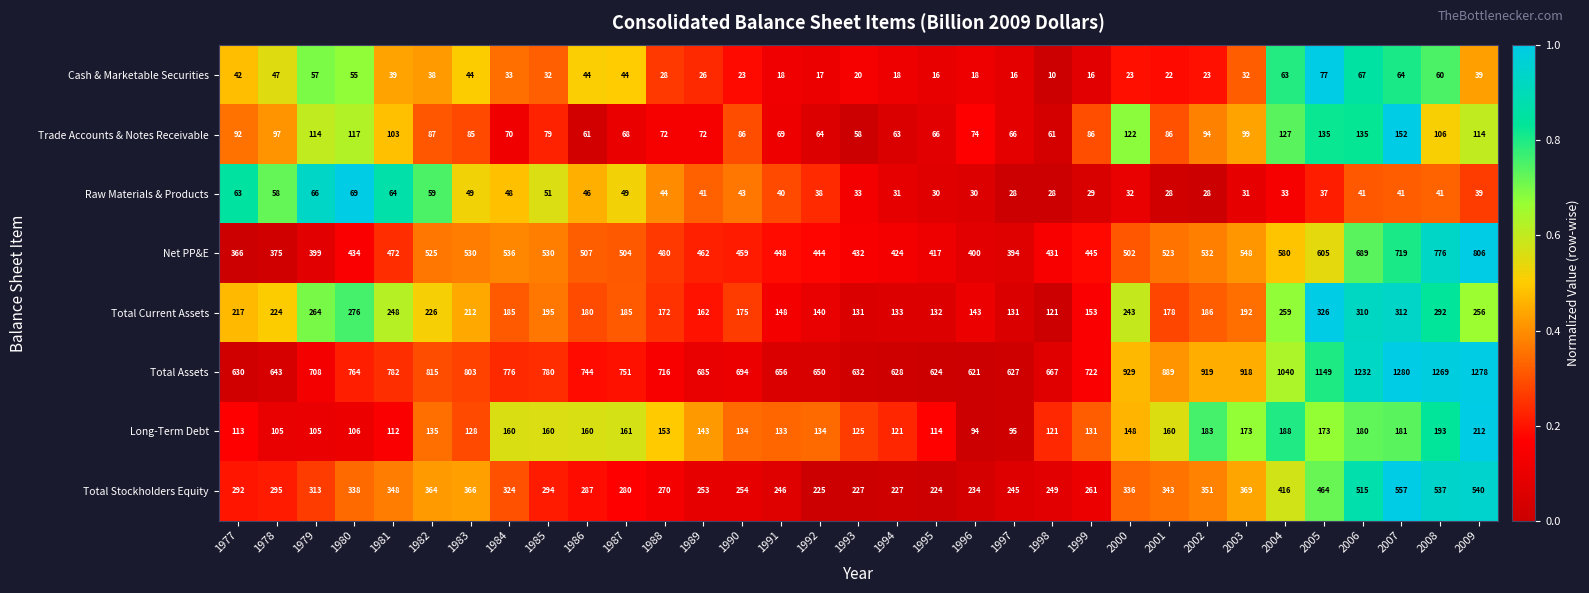

At which category is the sum across all series the highest?

2007